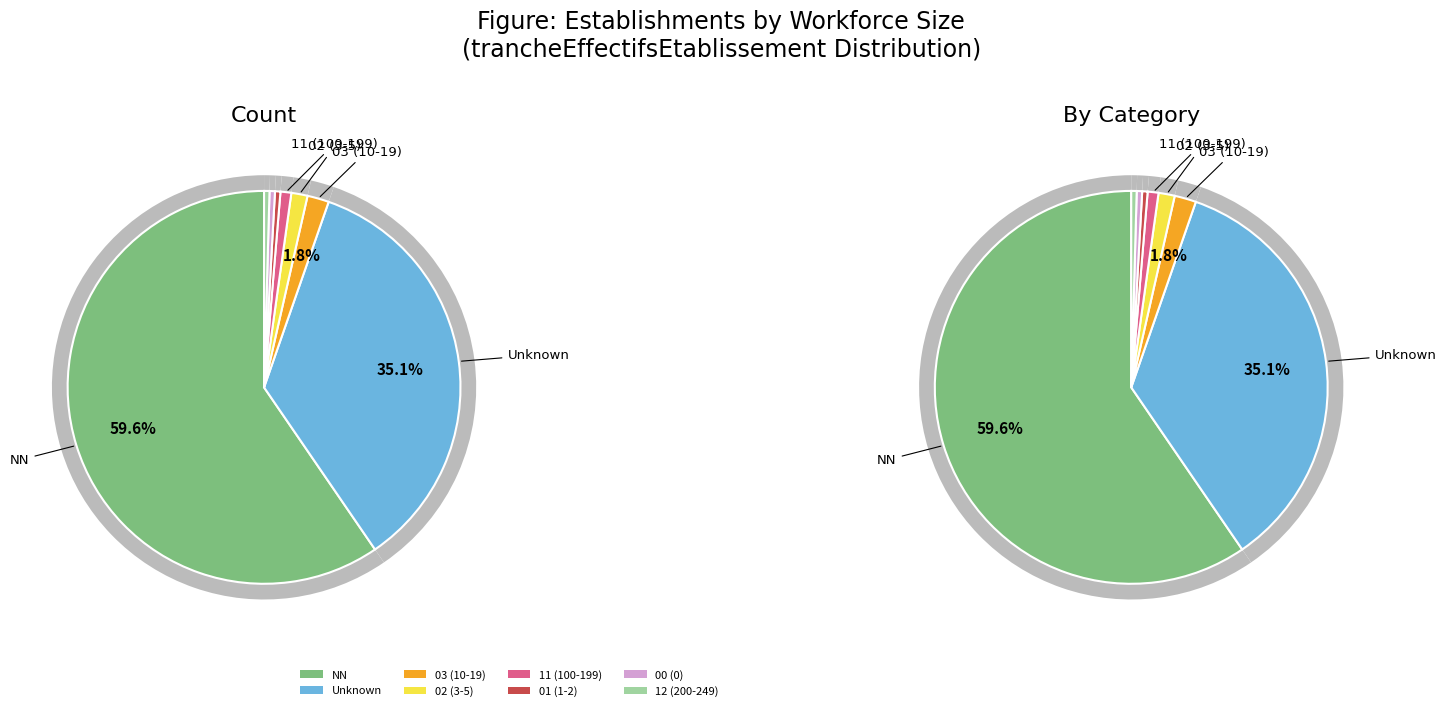

What is the total percentage of 02 and NN?

60.9%